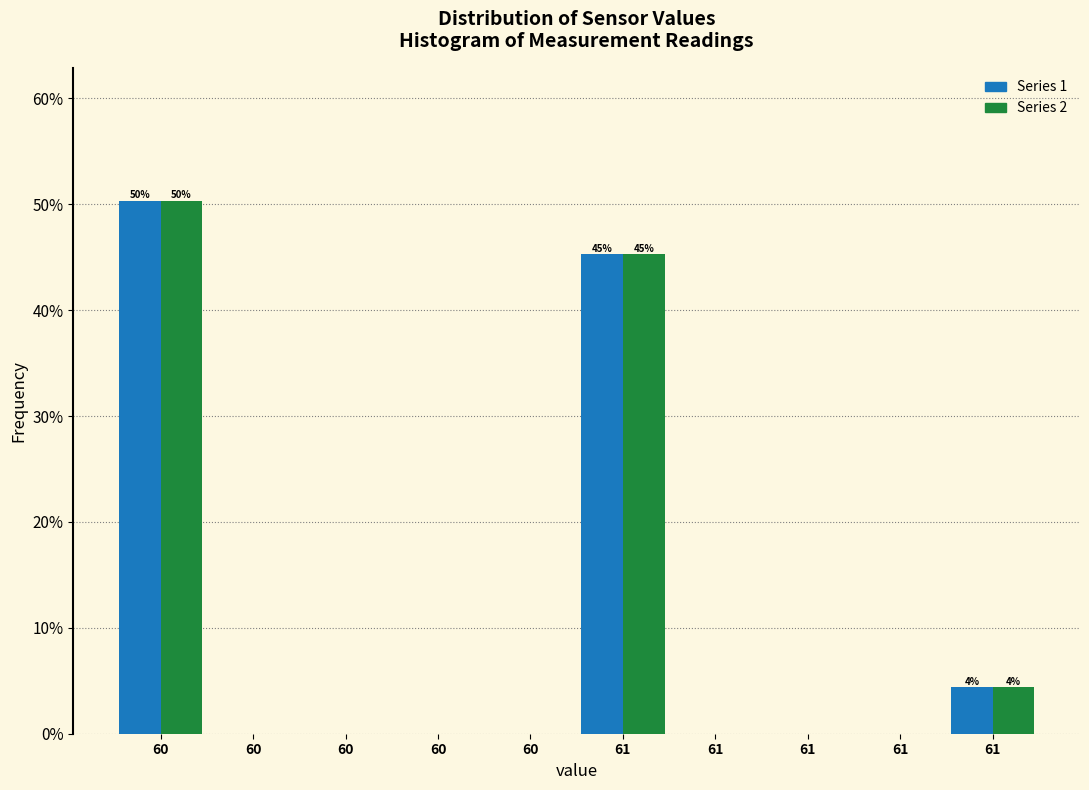

How many groups of bars are there?

10